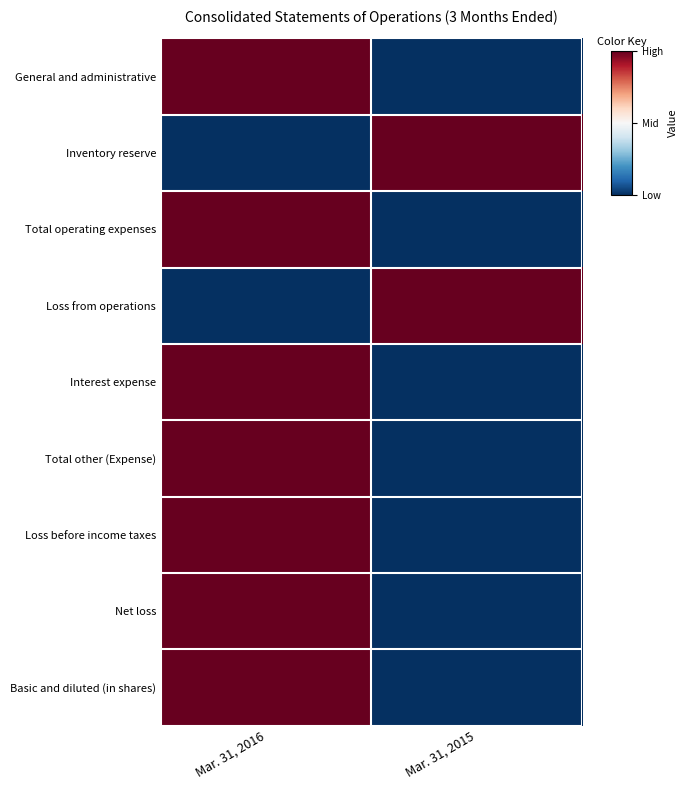

Which has a higher value, Mar. 31, 2016 or Mar. 31, 2015?

Mar. 31, 2016